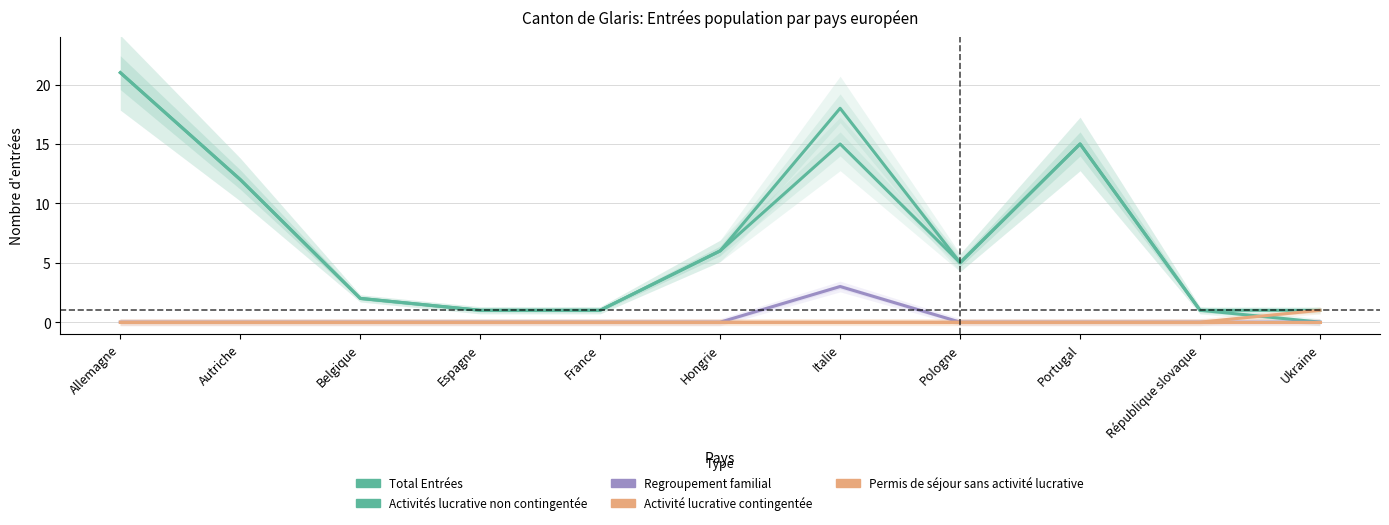

The value of Regroupement familial at Allemagne is -2. True or false?

False